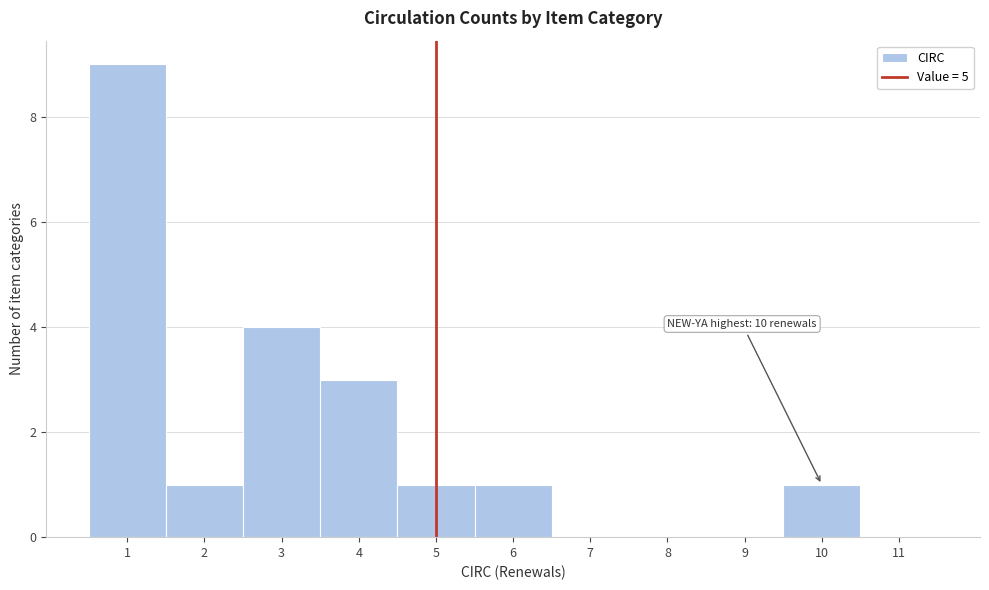

Which range on the x-axis has the tallest bar?

0.5 to 1.5